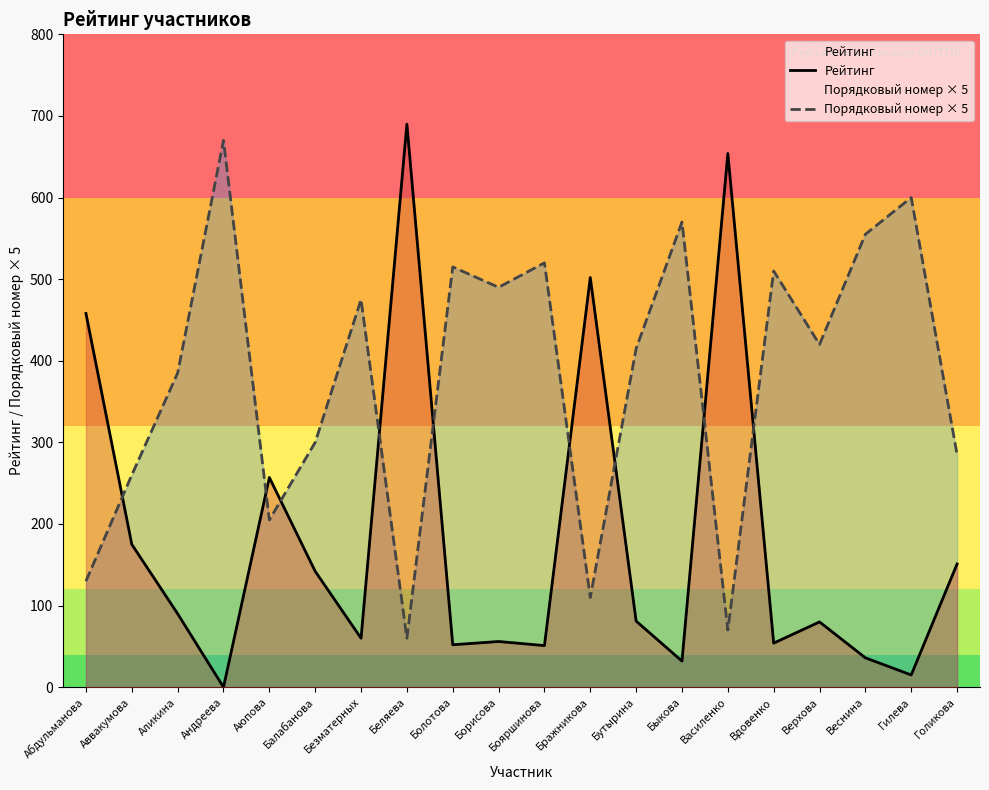

At which category does Порядковый номер × 5 reach its first local valley?

Аюпова